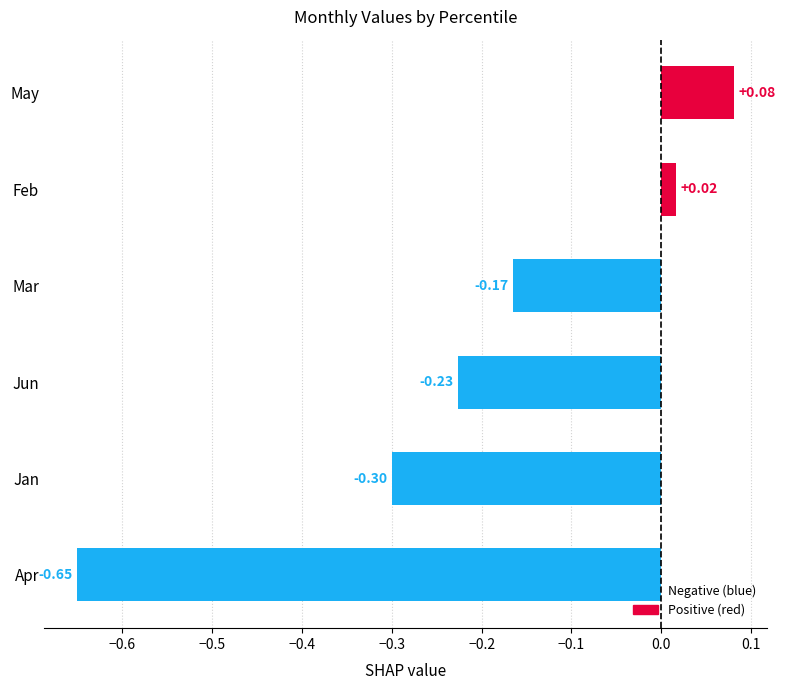

Between Jun and Feb, which is larger?

Feb